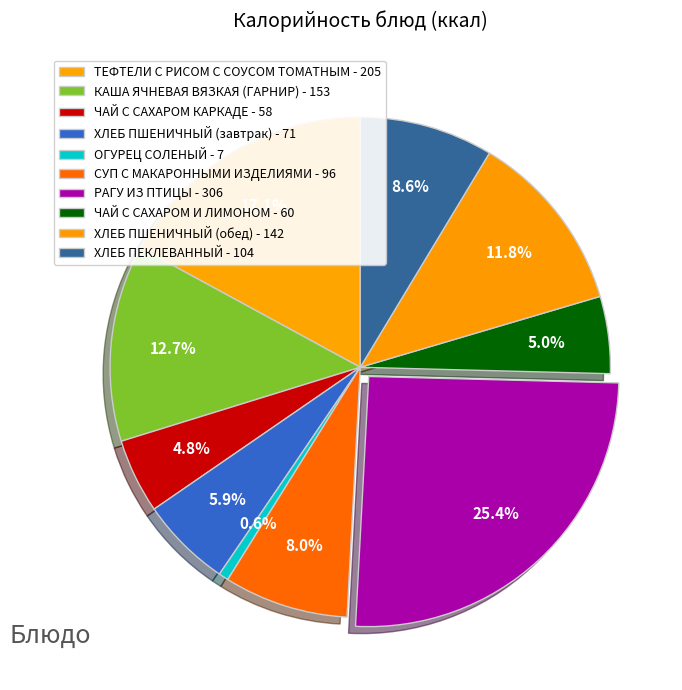

How many segments does this pie chart have?

10